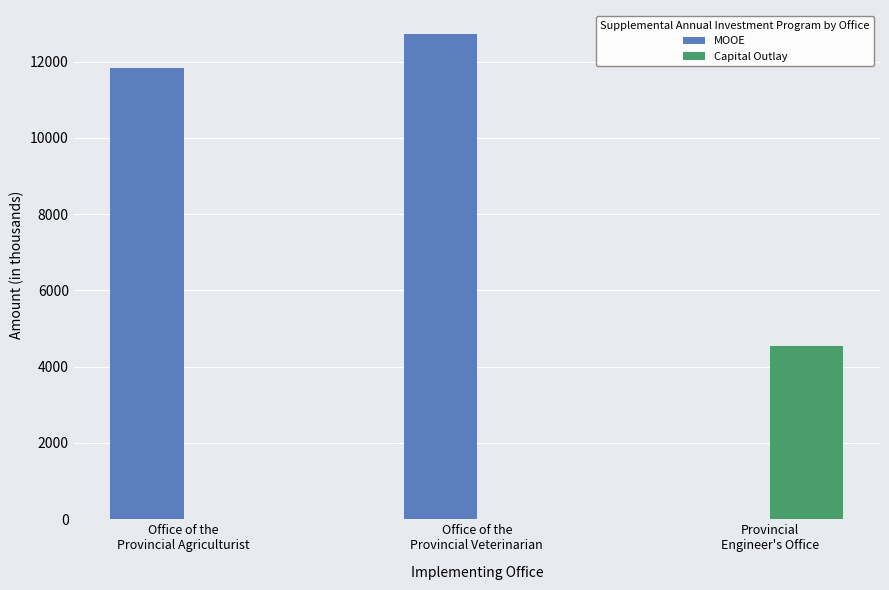

Does the chart contain stacked bars?

No